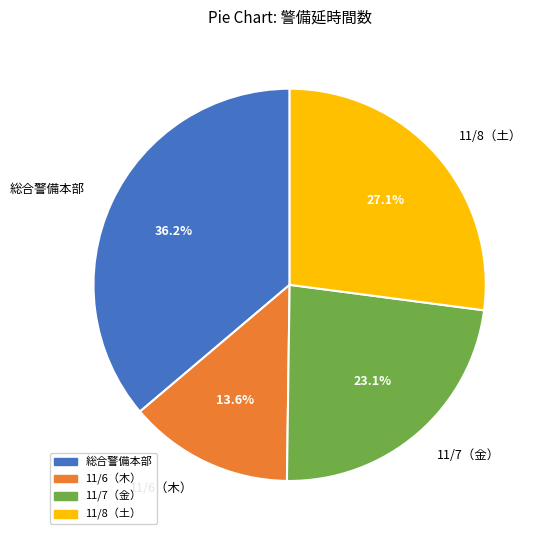

What is the ratio of the value at 11/6（木） to the value at 11/8（土）?

0.5